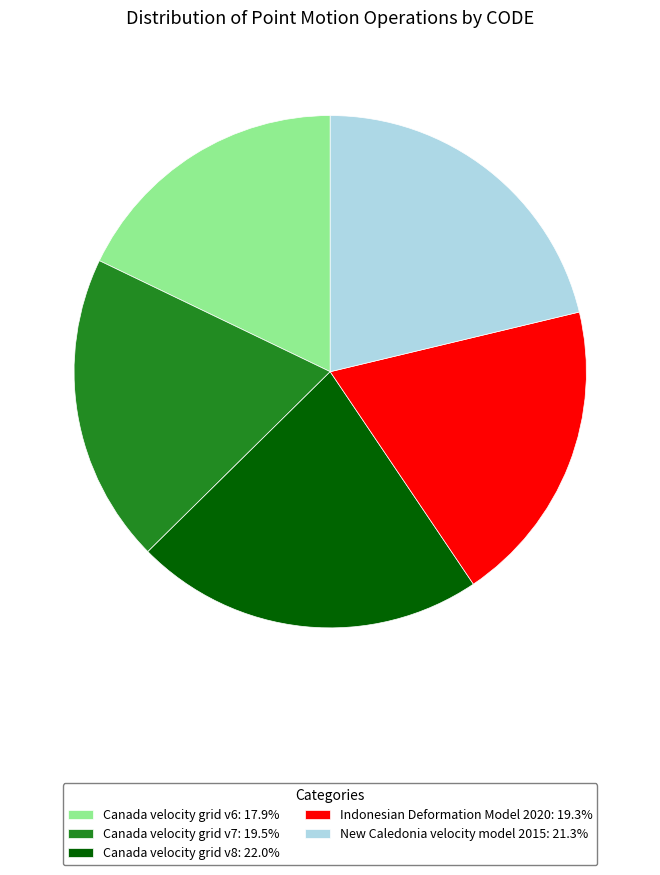

Which slice is the smallest?

Canada velocity grid v6